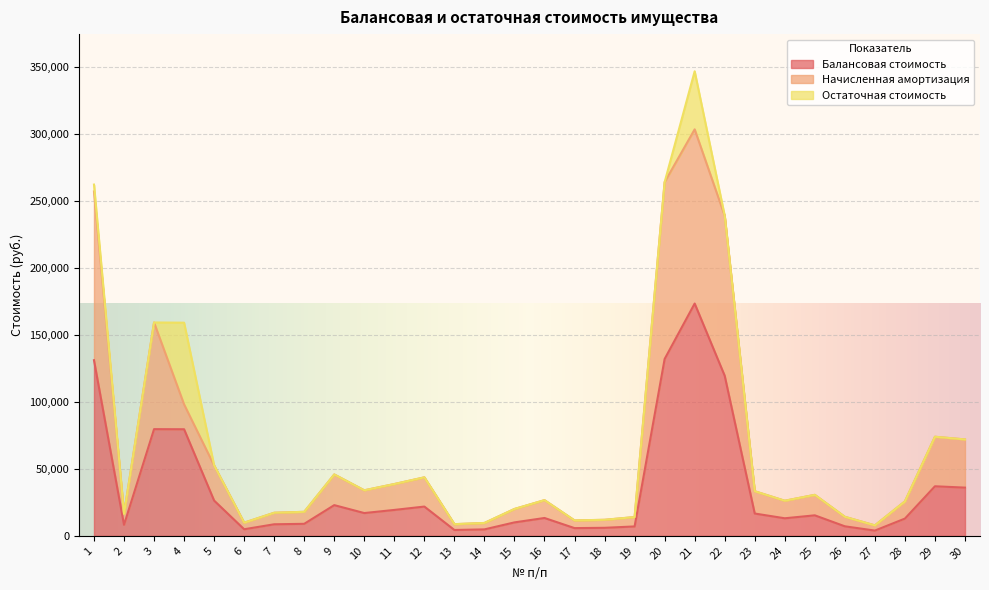

What is the total value across all series at 23?

33300.0